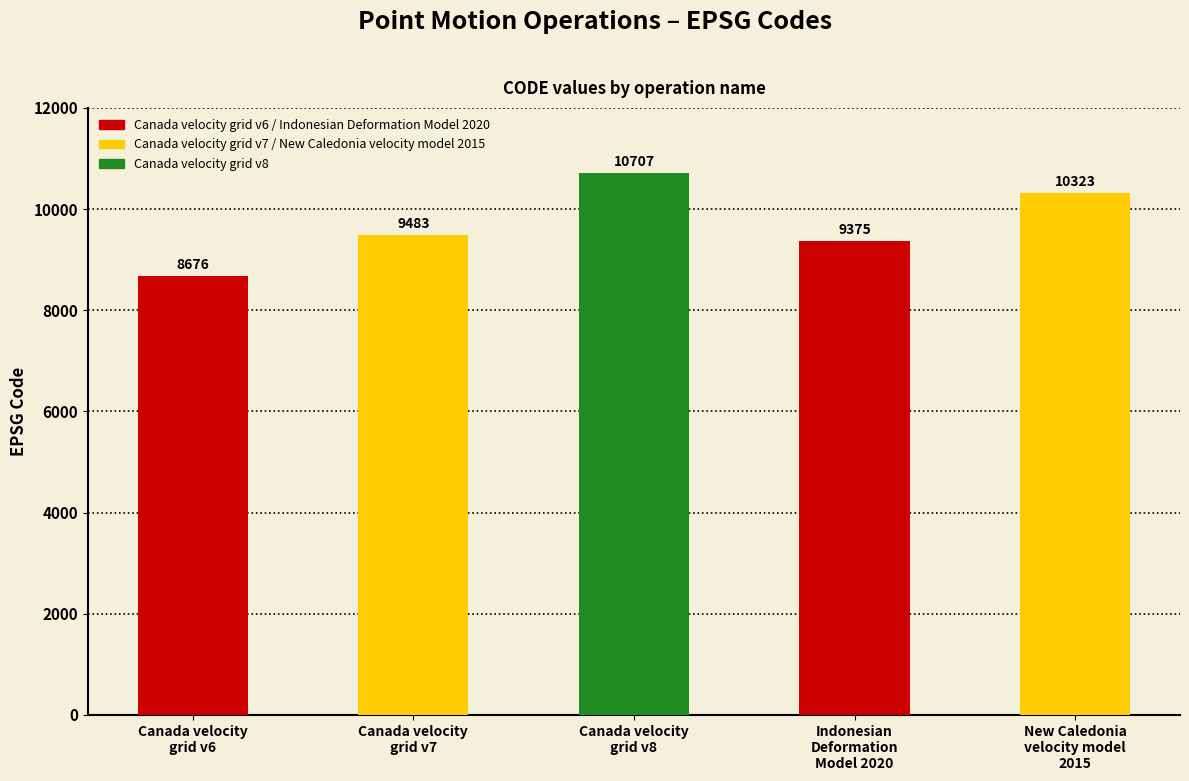

Reading left to right, list all the values displayed in this chart.

Canada velocity
grid v6=8676	Canada velocity
grid v7=9483	Canada velocity
grid v8=10707	Indonesian
Deformation
Model 2020=9375	New Caledonia
velocity model
2015=10323